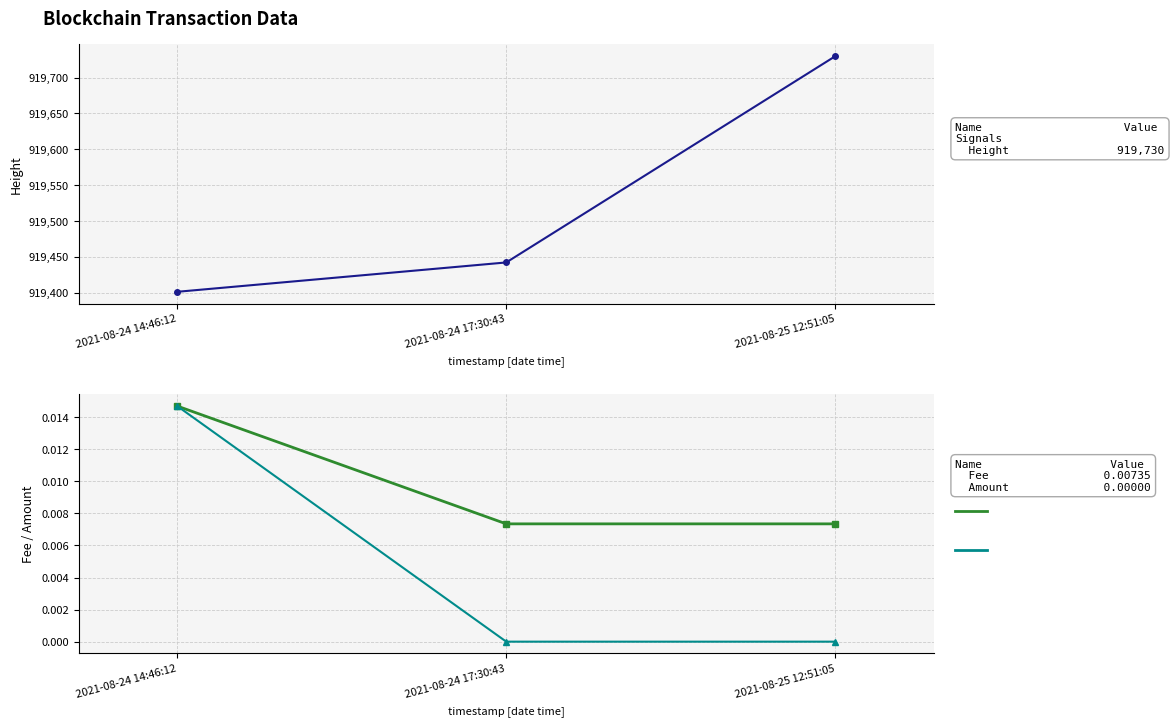

Count the Amount values in the range 0 to 1.

3